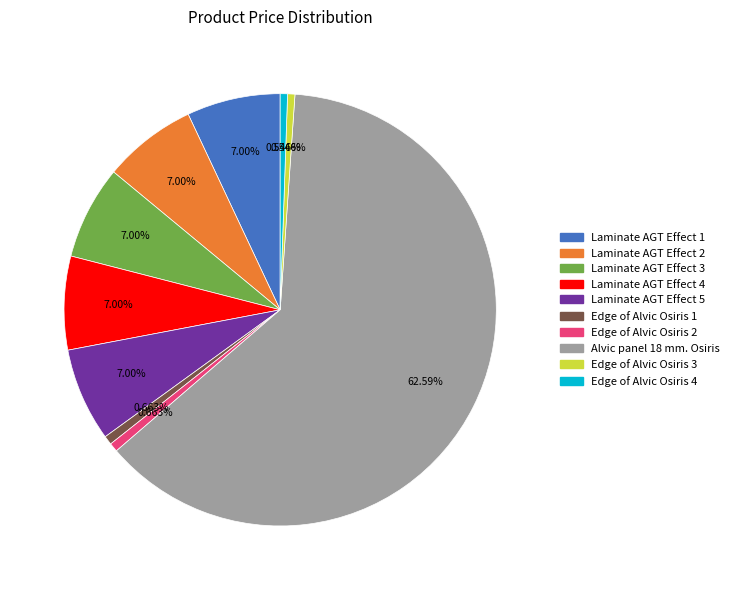

To the nearest percent, what is the difference between the largest and smallest slice percentages?

62%